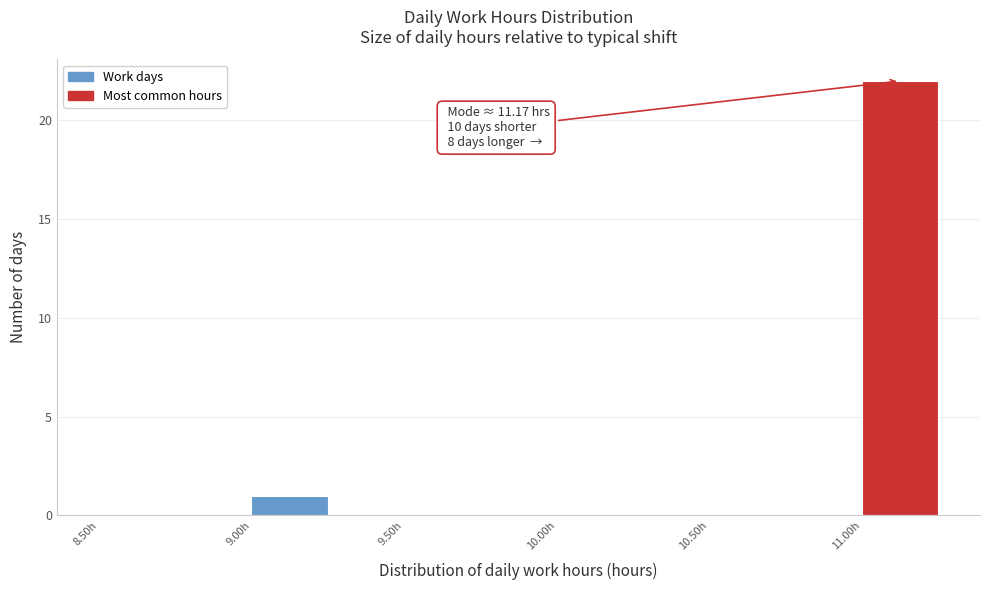

Which range on the x-axis has the tallest bar?

11.00 to 11.25